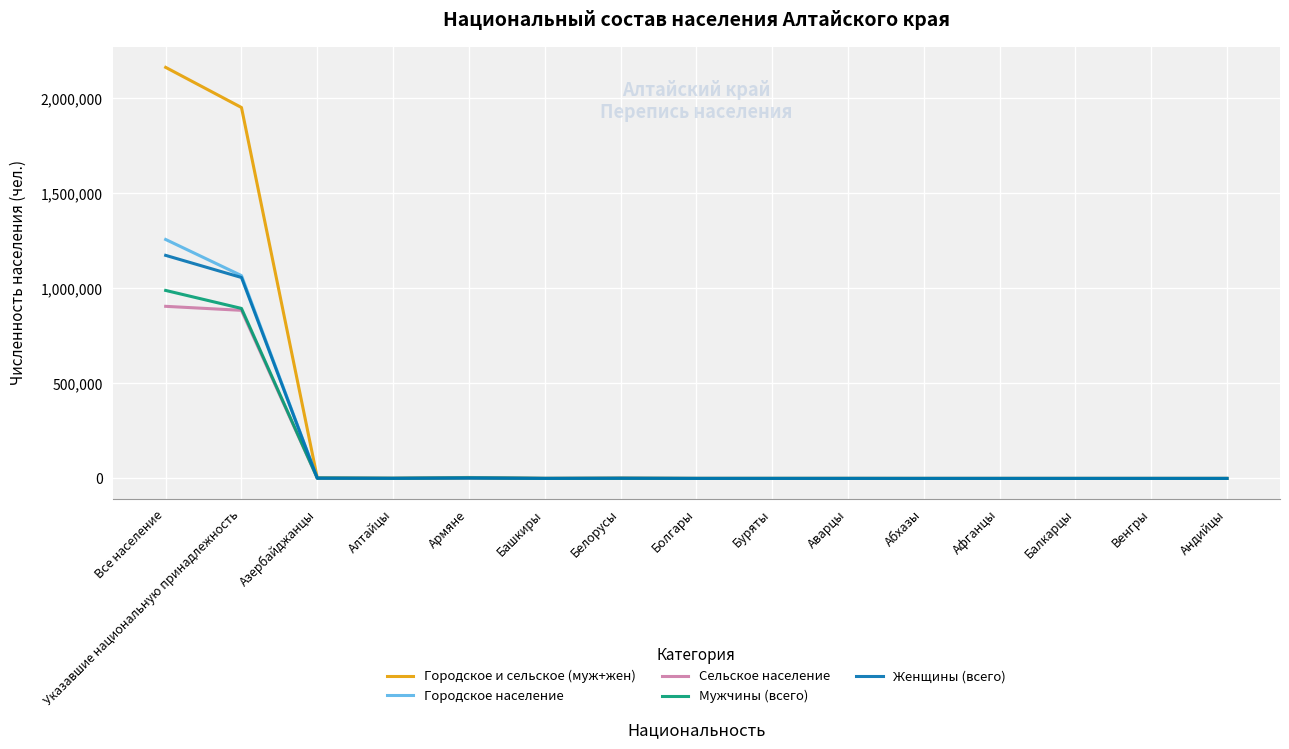

What is the difference between the Мужчины (всего) values at Азербайджанцы and Афганцы?

1925